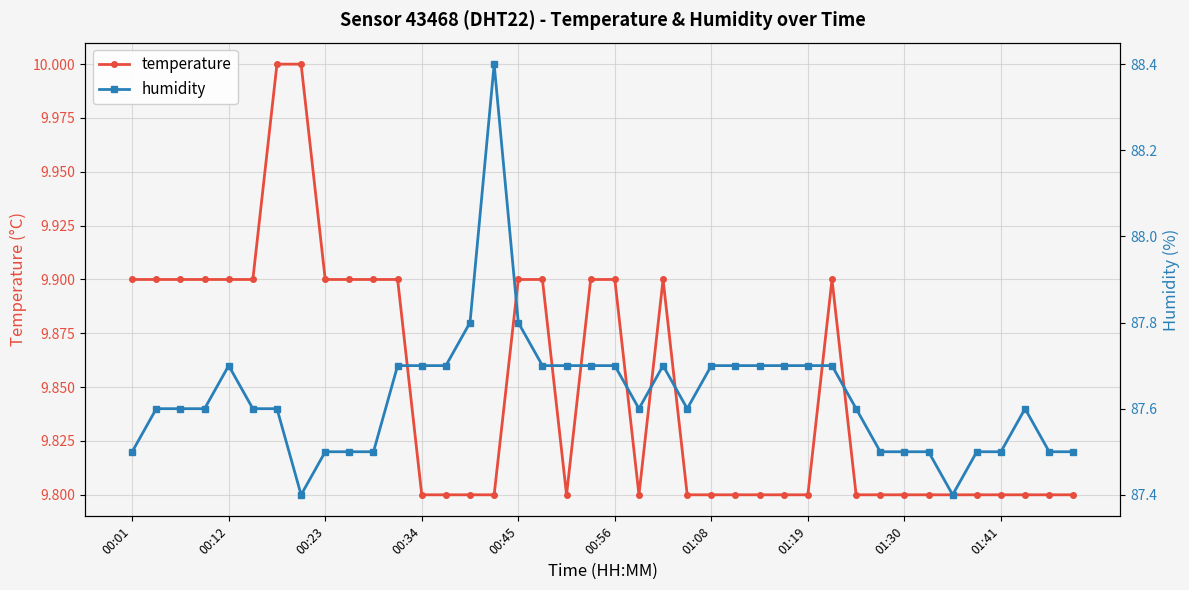

What is the total value across all series at 33?

97.3